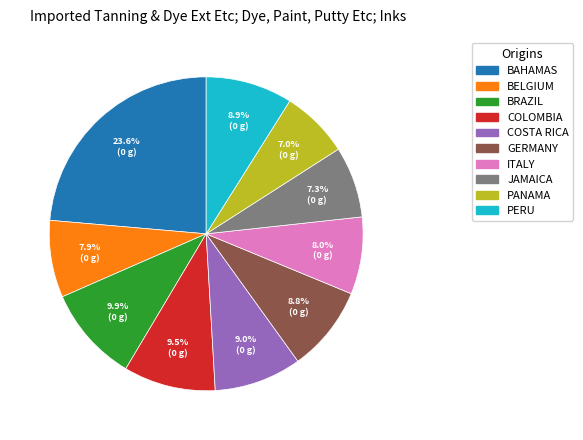

How many slices are in this pie chart?

10